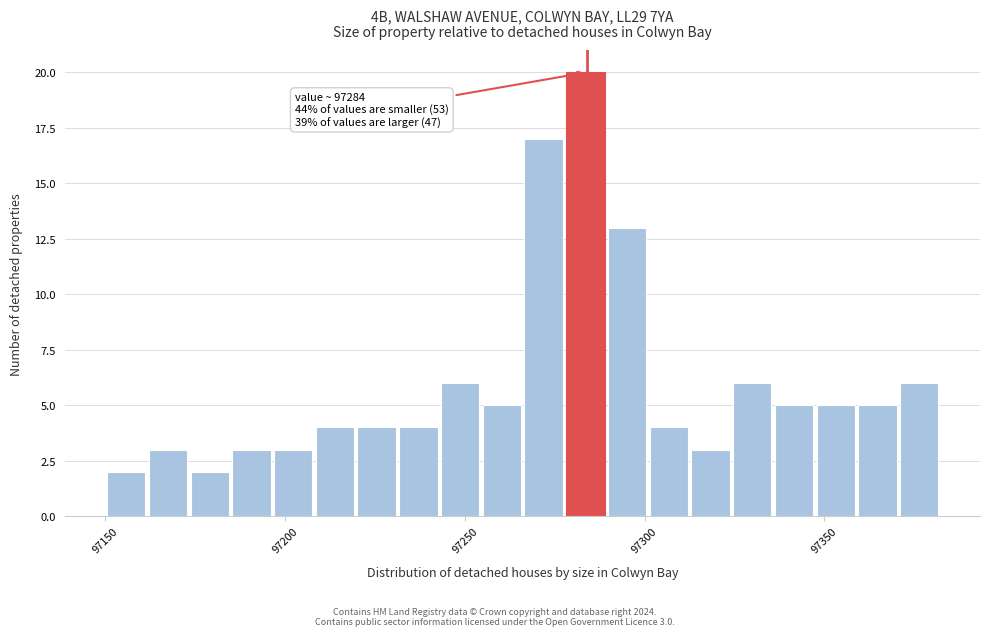

Read against the x-axis, roughly where is the centre of the tallest bar?

97285